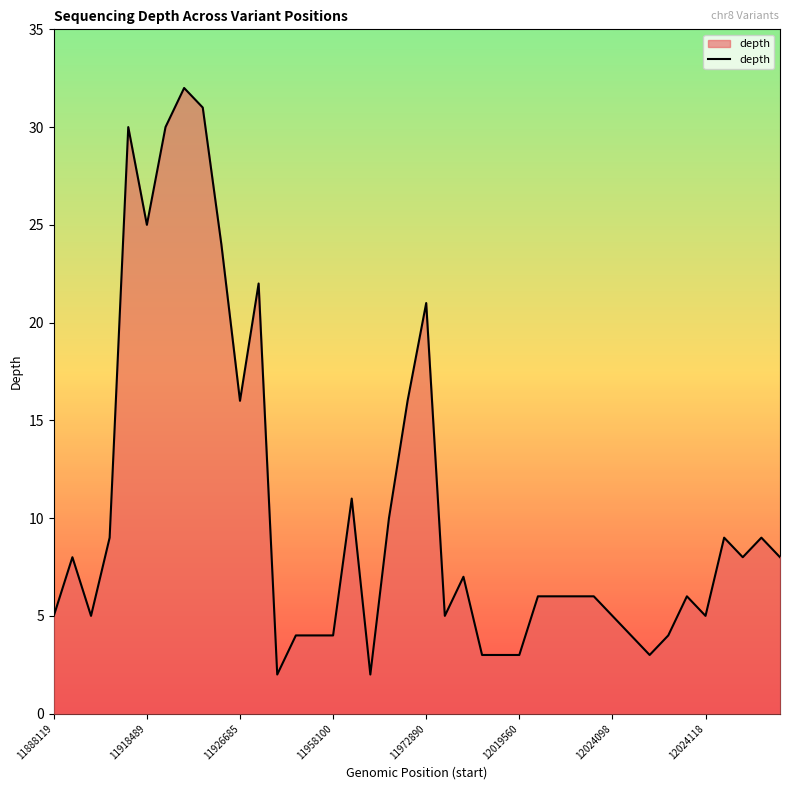

What is the maximum value shown in the chart?

32